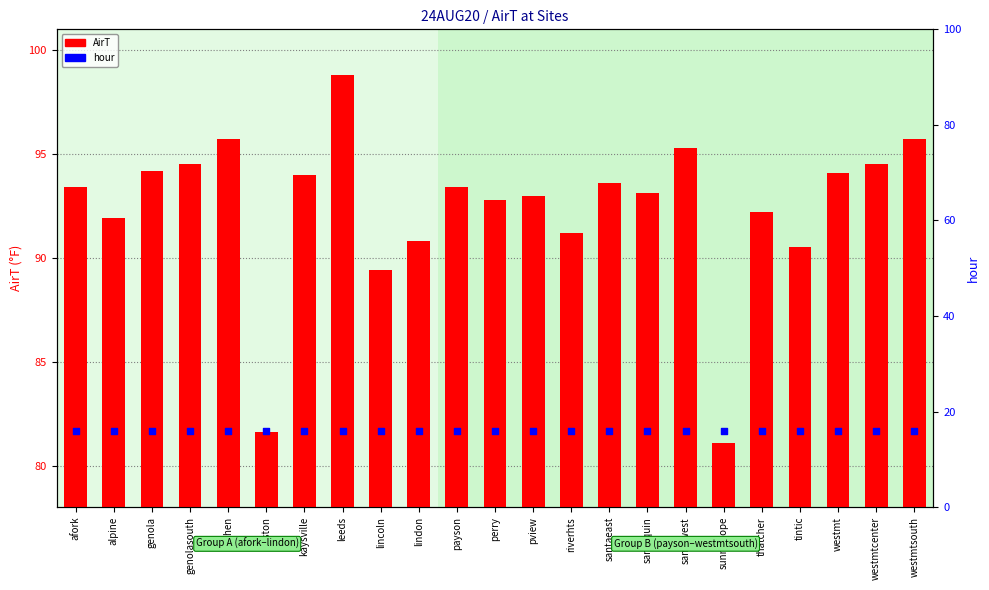

At how many categories does at least one series exceed 60?

23